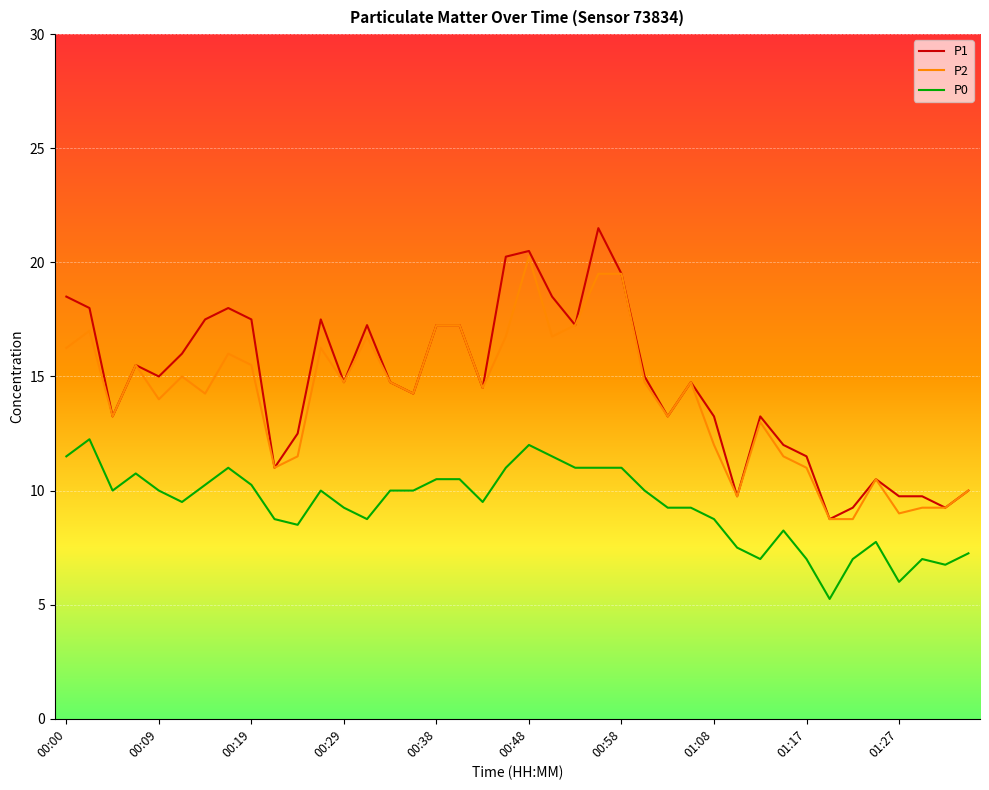

True or false: P1 and P0 intersect in this chart.

False